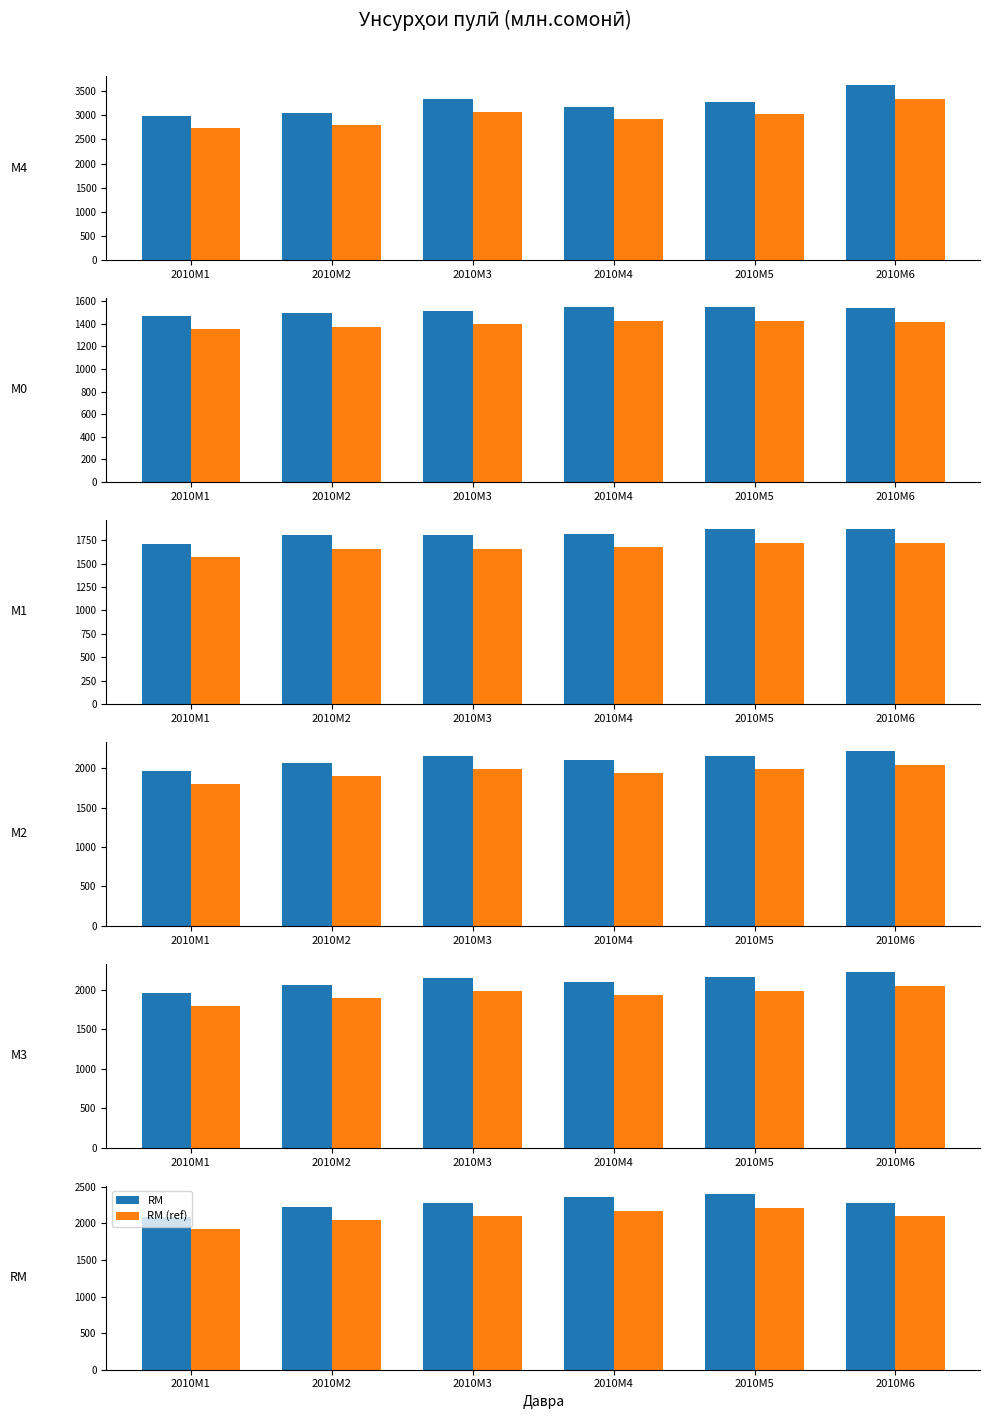

Are the bars horizontal?

No